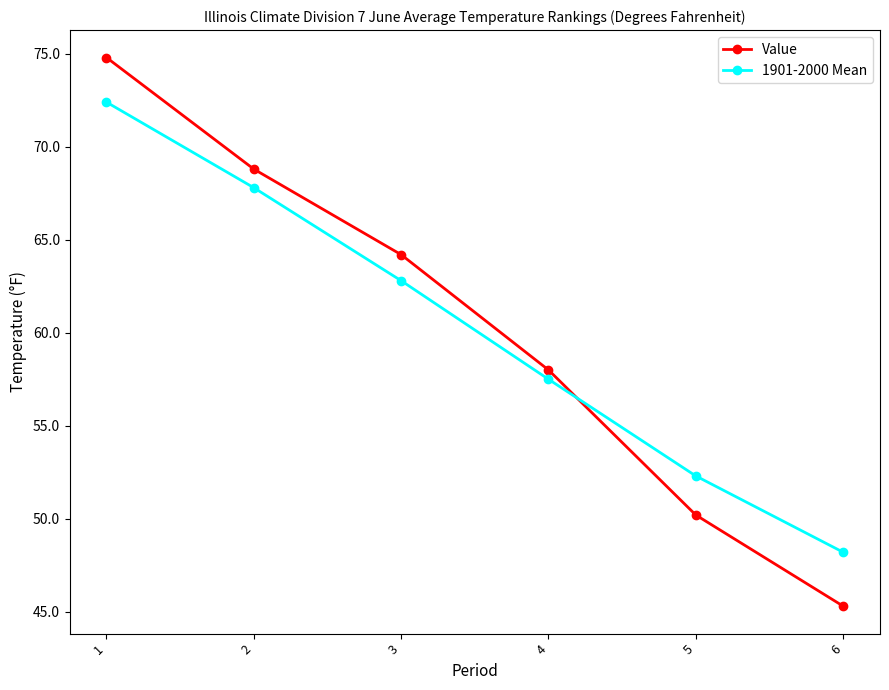

Where do Value and 1901-2000 Mean first cross each other?

4 and 5